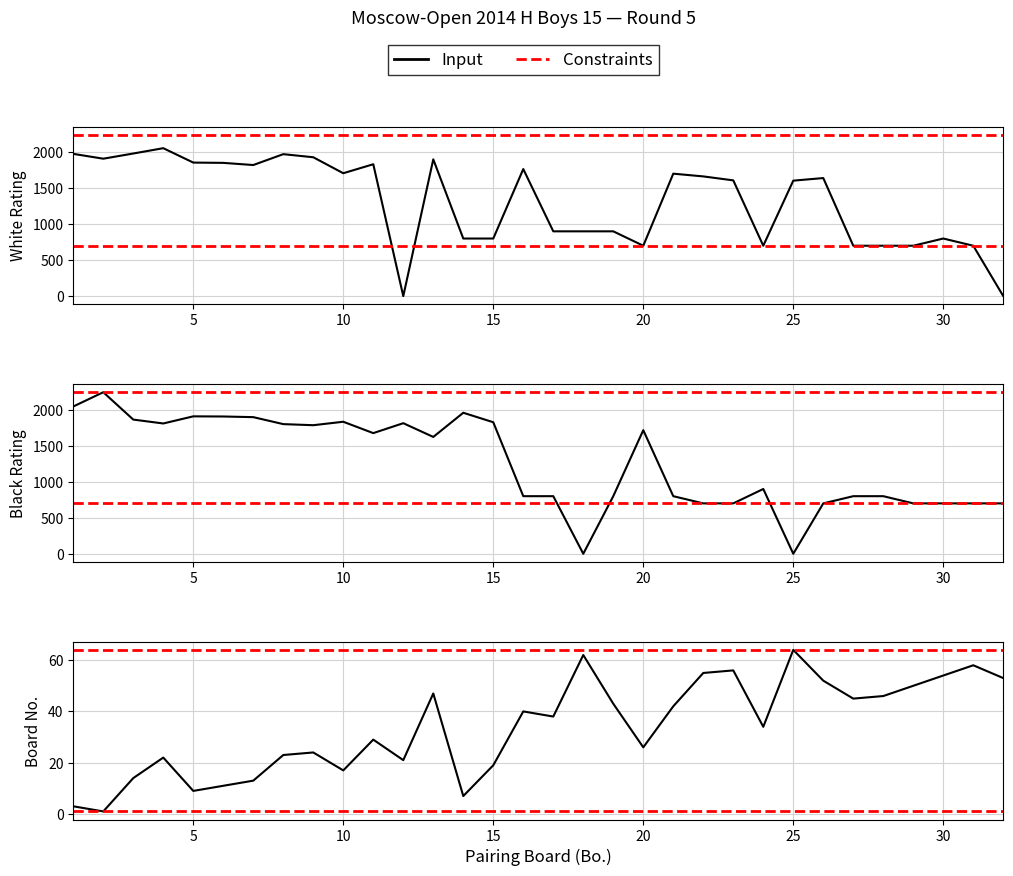

Where do Board No. (col_13) and White Rating (col_5) first cross each other?

11 and 12